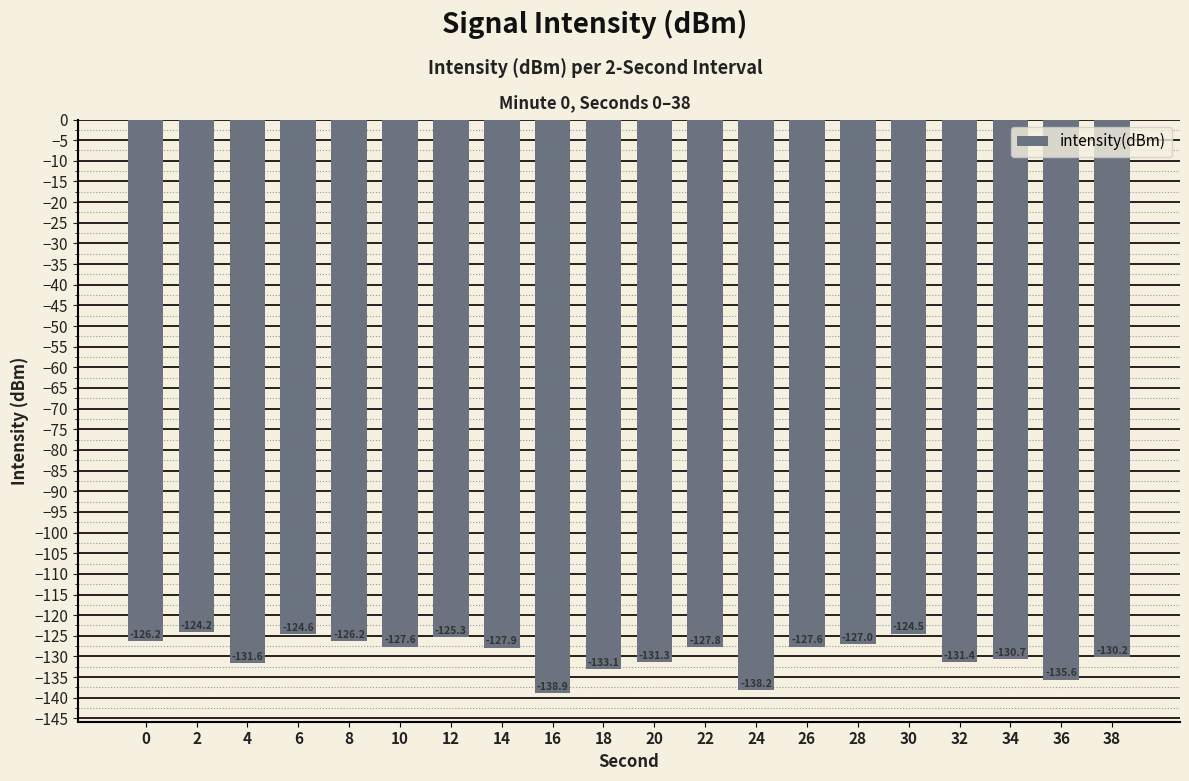

What is the difference between the maximum and minimum values?

14.7